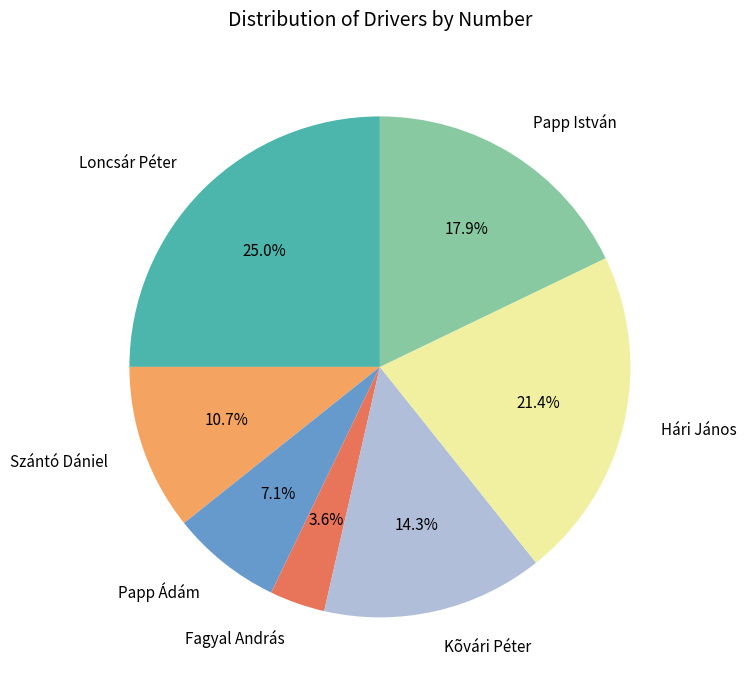

To the nearest percent, what percentage of the pie is Szántó Dániel?

11%